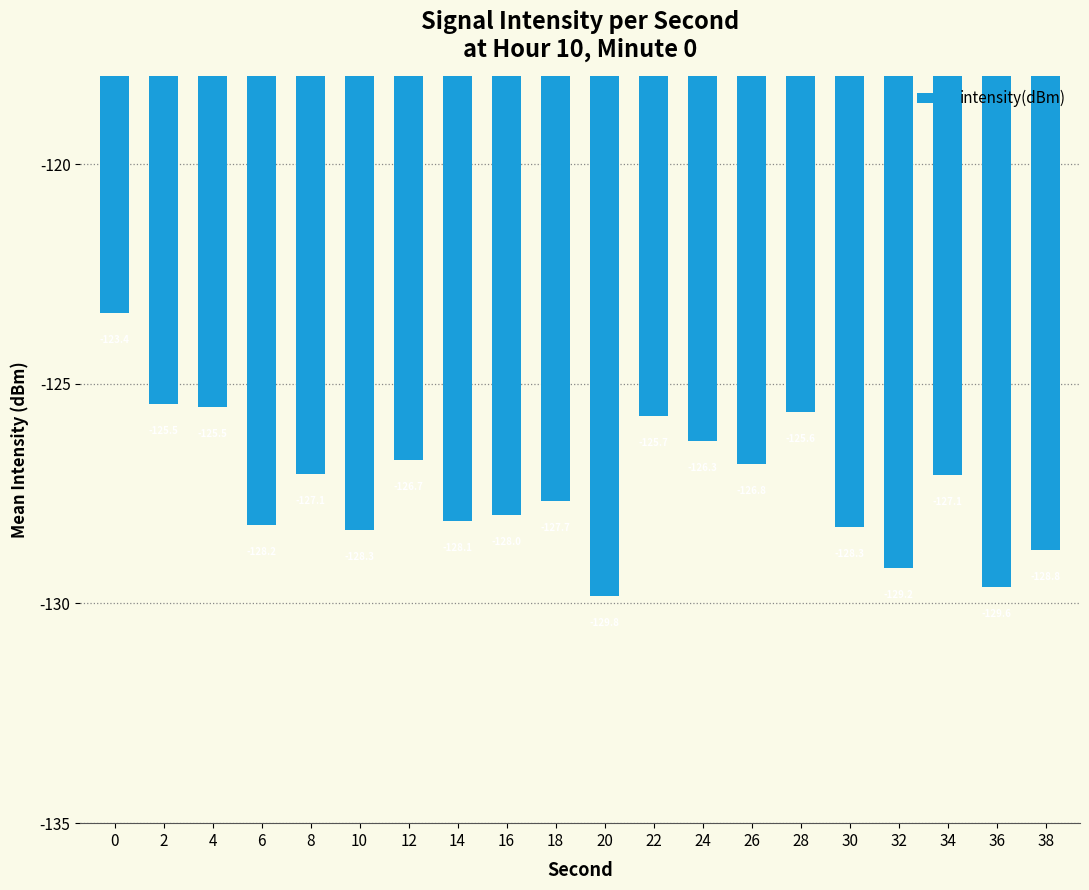

Where is the data nearest to the value -126?

22